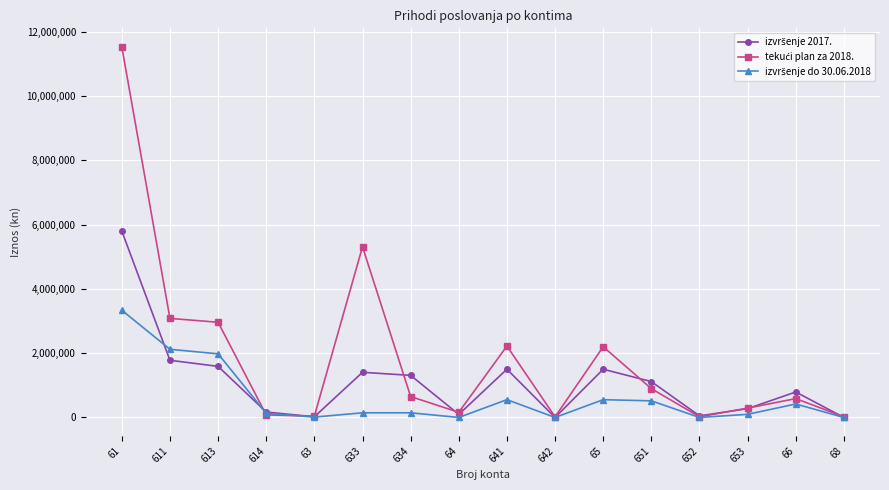

Count the number of categories in the chart.

16